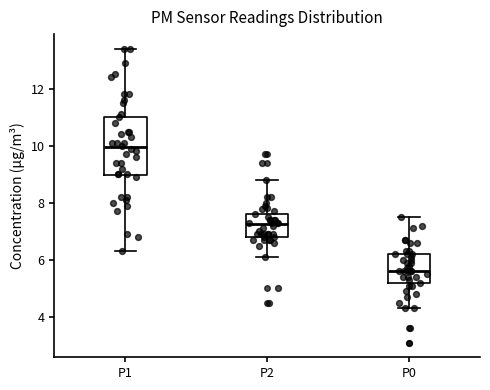

Which box is the tallest, from its lower edge to its upper edge?

P1